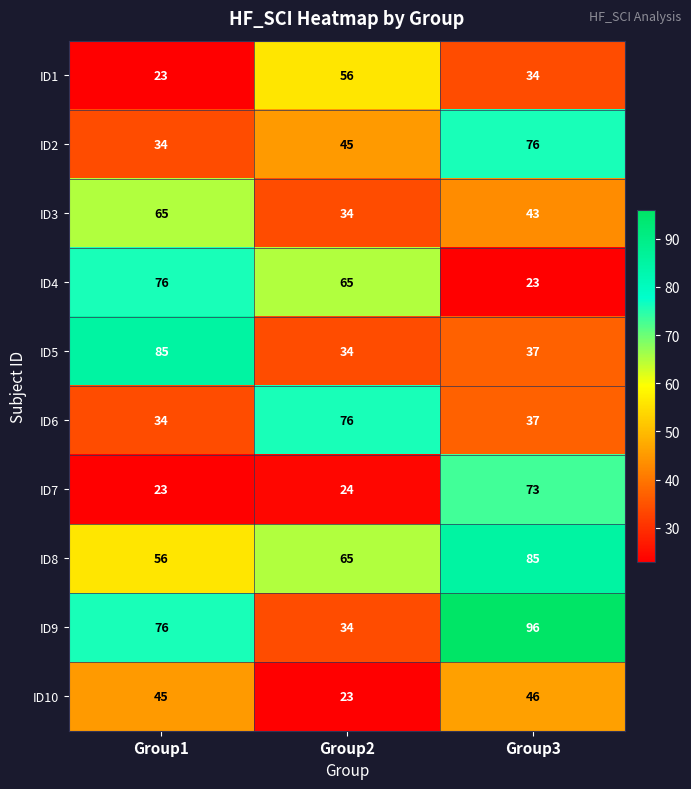

What is the total value across all series at Group2?

456